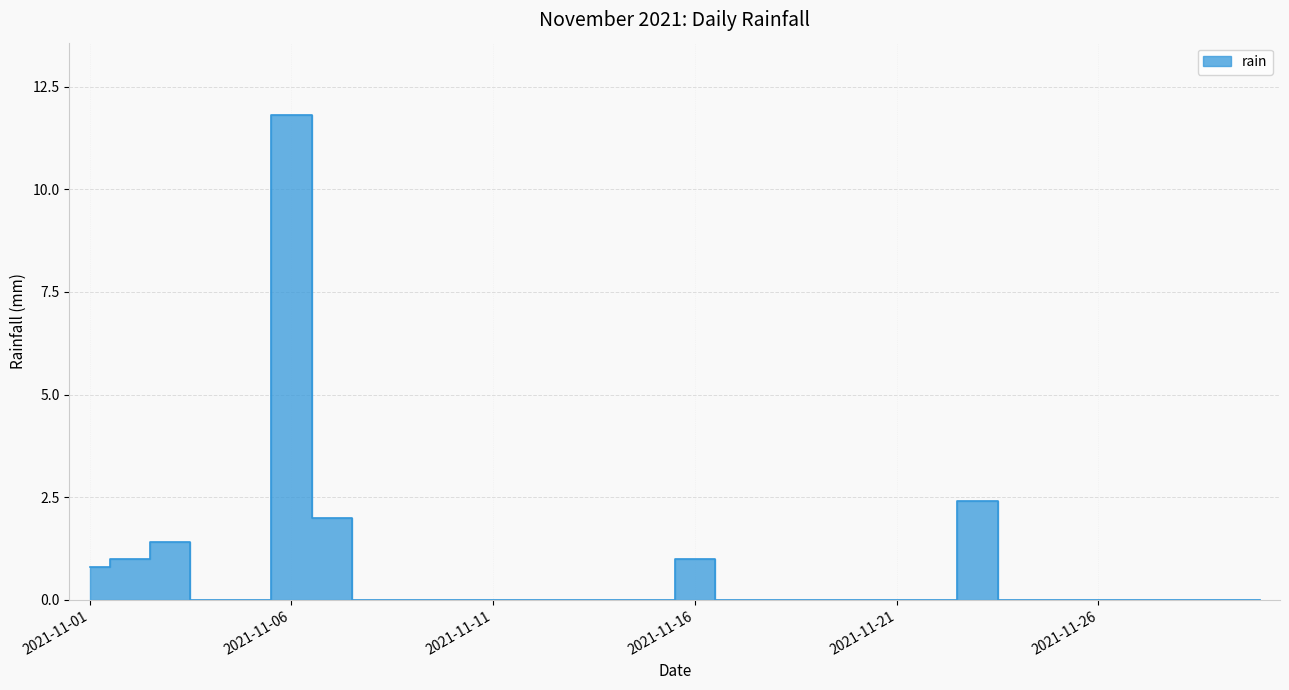

The value at 2021-11-16 is 1.6. True or false?

False